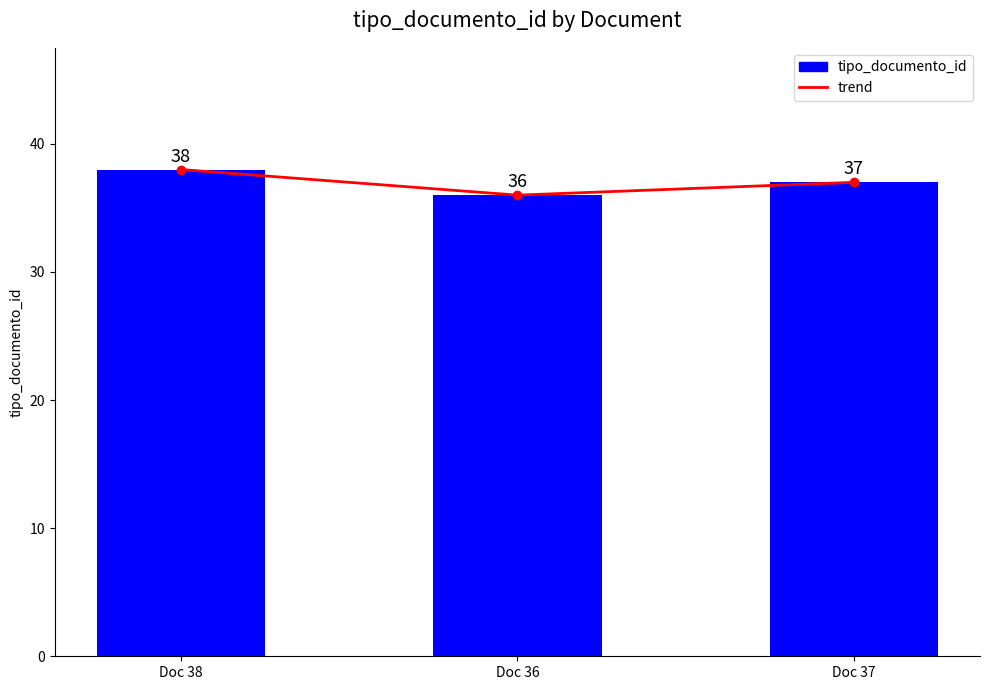

What is the sum of all tipo_documento_id values?

111